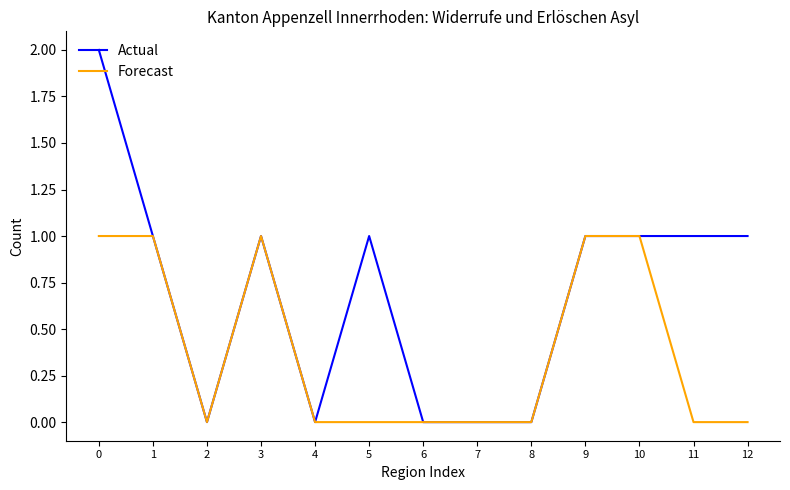

The value of Actual at 8 is -1. True or false?

False